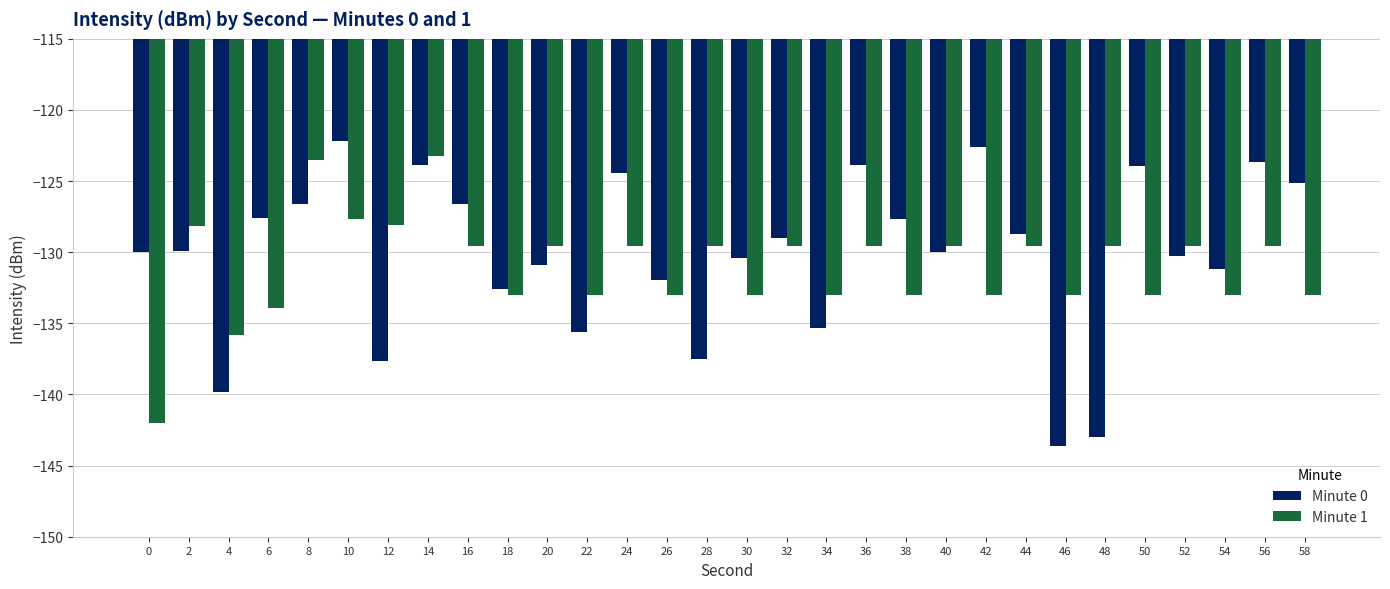

At which category is the sum across all series the highest?

14